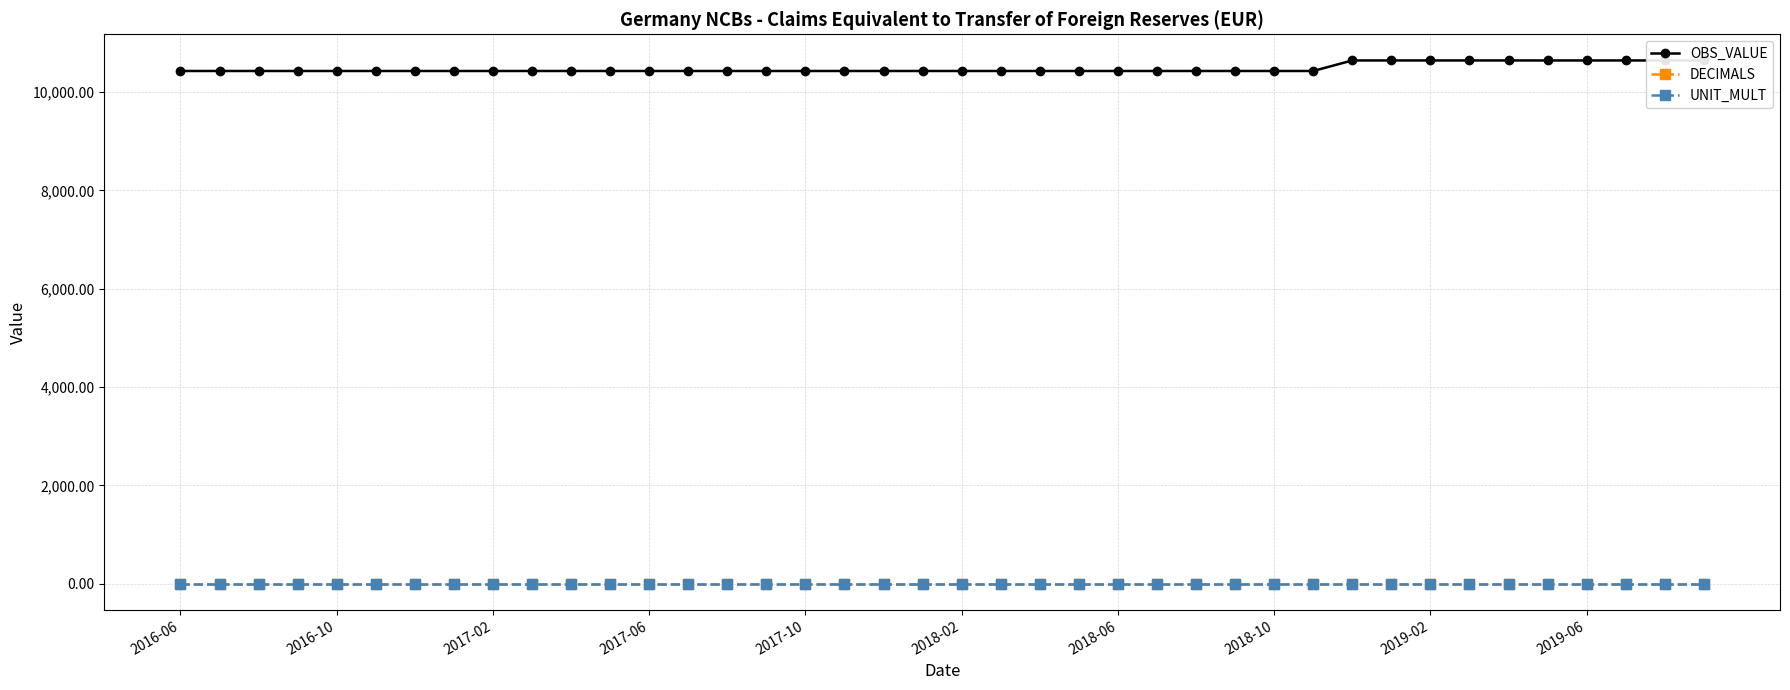

Is the value of OBS_VALUE at 2019-02 greater than the value of DECIMALS at 2017-10?

Yes